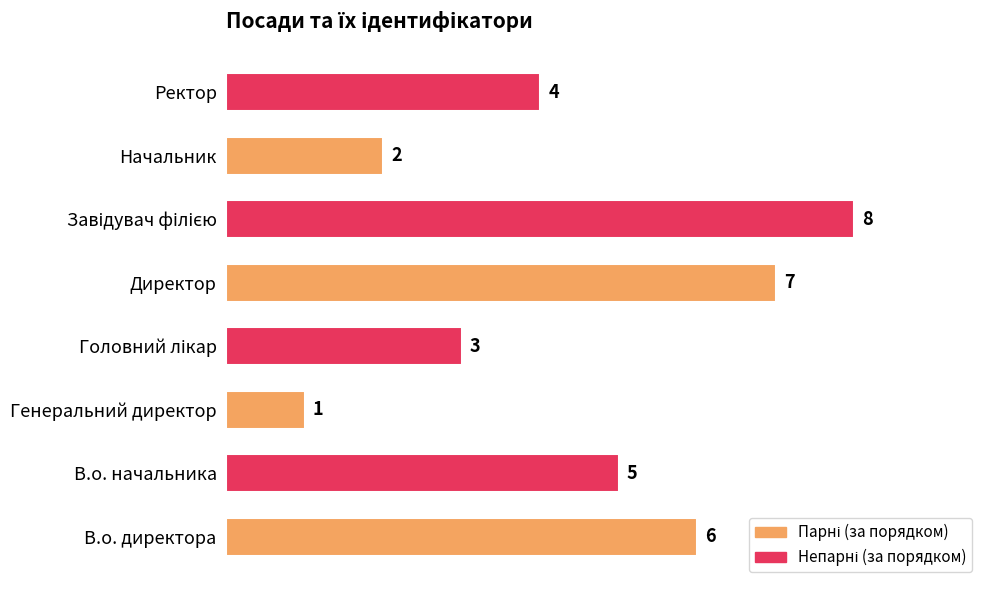

What is the difference between the maximum and minimum values?

7